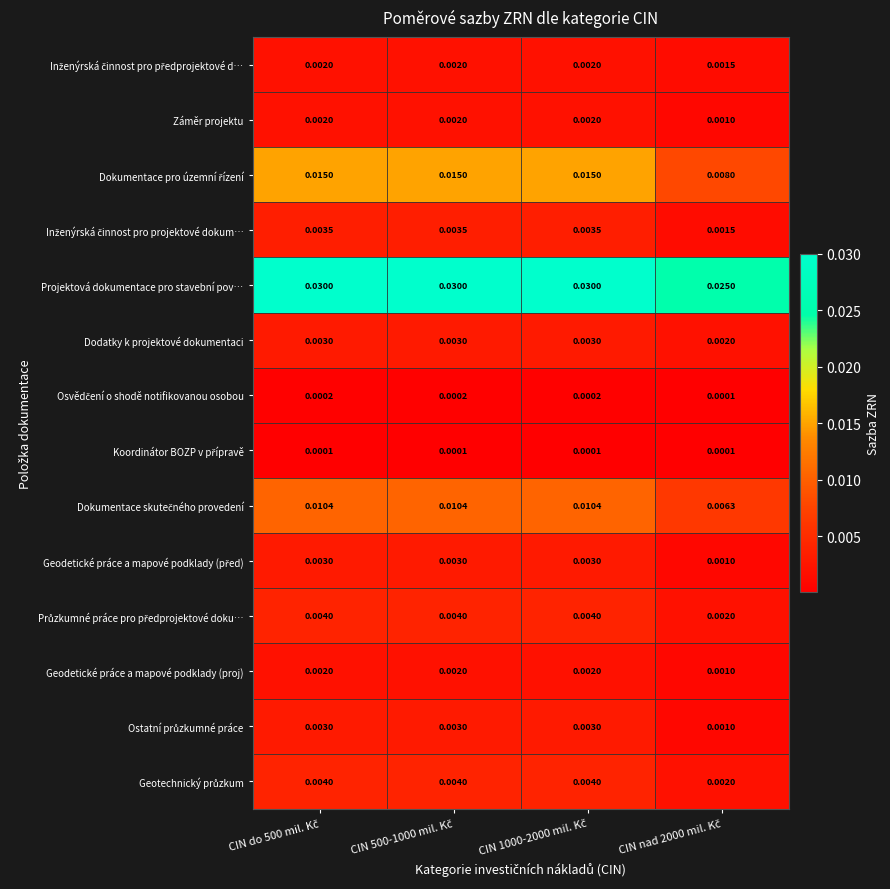

Which series has the largest total across all categories?

Projektová dokumentace pro stavební pov…